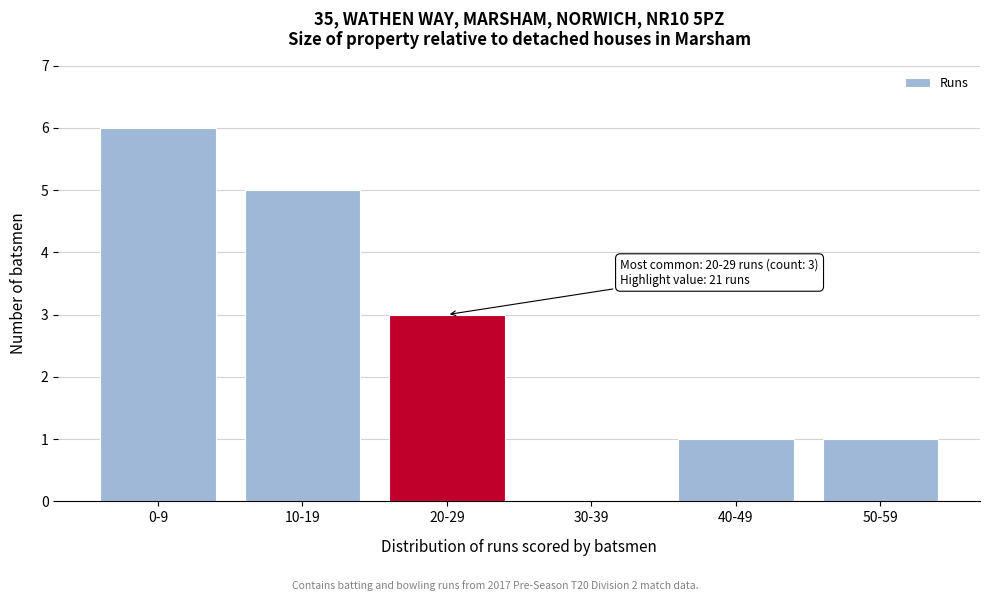

Reading left to right, list all the values displayed in this chart.

0-9=6	10-19=5	20-29=3	30-39=0	40-49=1	50-59=1